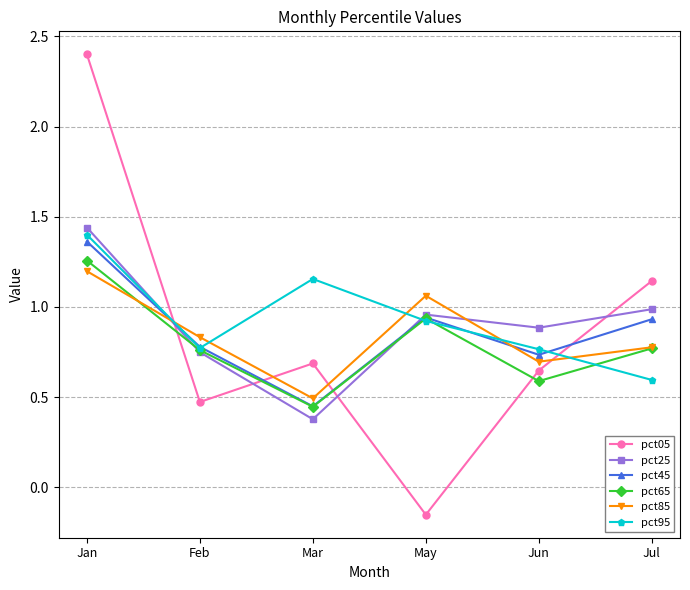

What is the greatest value displayed?

2.4